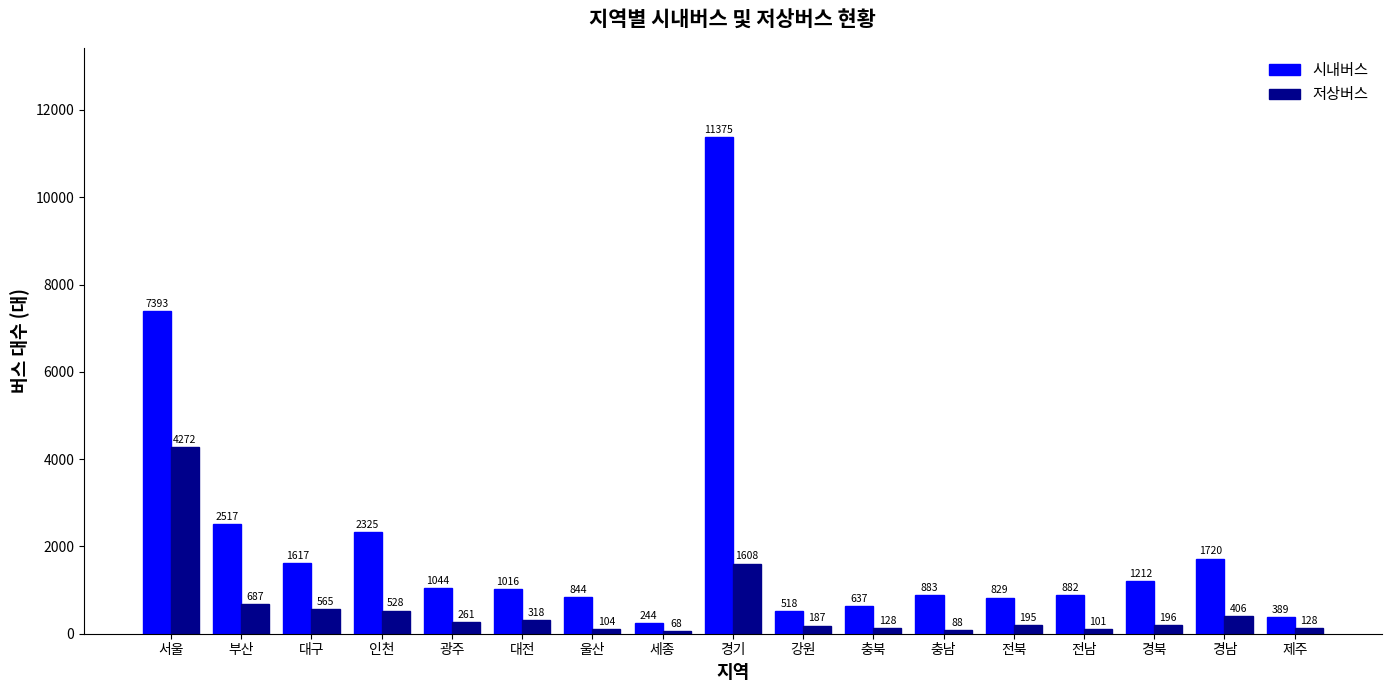

At 제주, list the series in order from largest to smallest.

시내버스, 저상버스